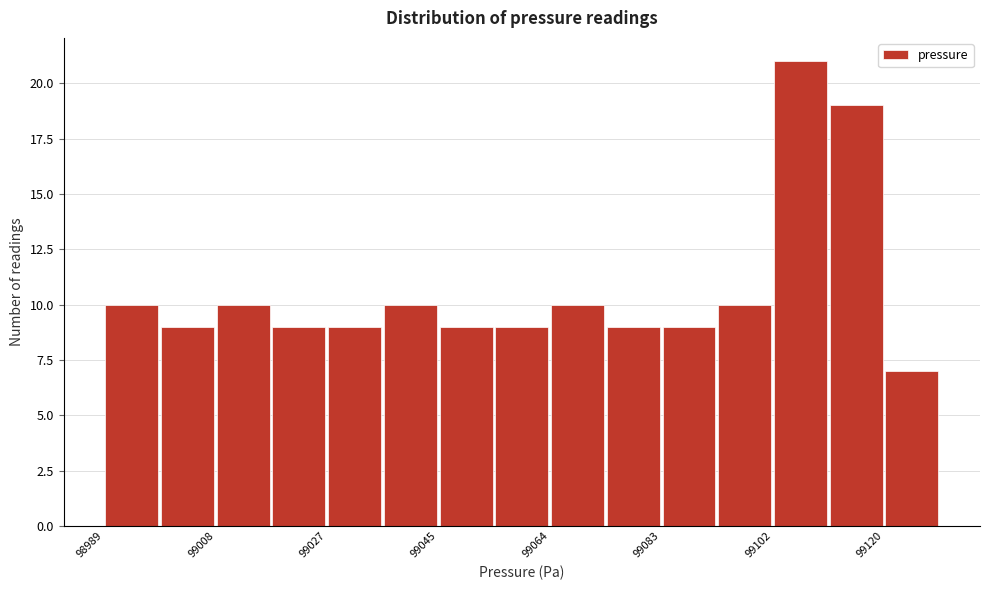

Reading left to right, transcribe this chart: for each bar, give the range it covers on the x-axis and its height. Neither the bar edges nor the heights are printed on the chart, so give them approximately, as read against the axes.

98990 to 98998: 10
98998 to 99008: 9
99008 to 99018: 10
99018 to 99026: 9
99026 to 99036: 9
99036 to 99046: 10
99046 to 99054: 9
99054 to 99064: 9
99064 to 99074: 10
99074 to 99082: 9
99082 to 99092: 9
99092 to 99102: 10
99102 to 99110: 21
99110 to 99120: 19
99120 to 99130: 7